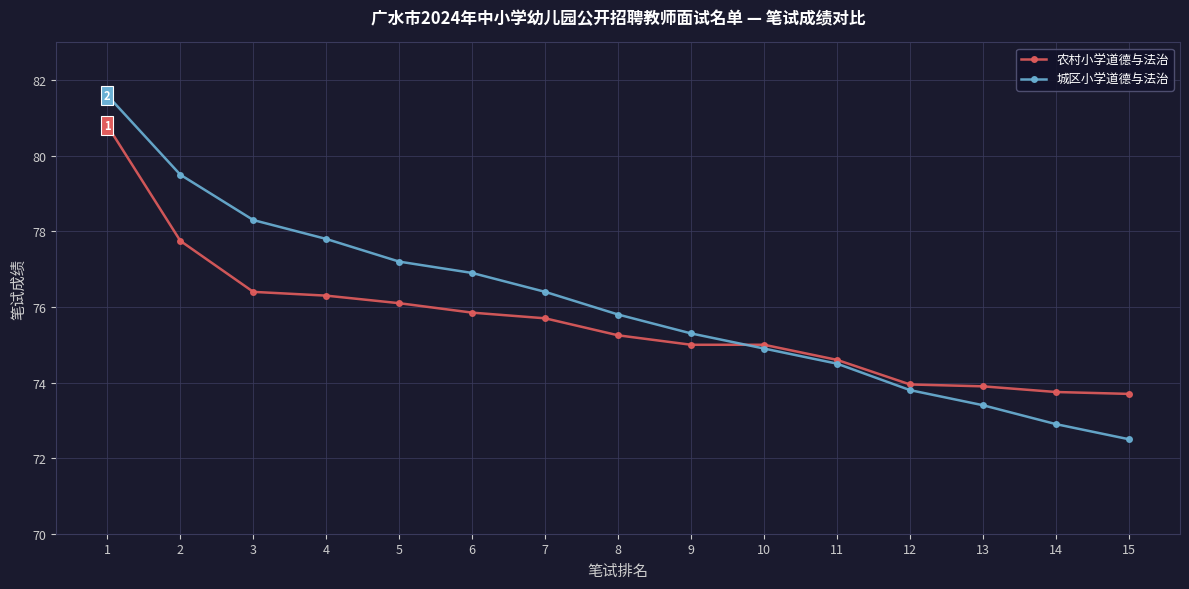

Which series has the largest range (max minus min)?

城区小学道德与法治